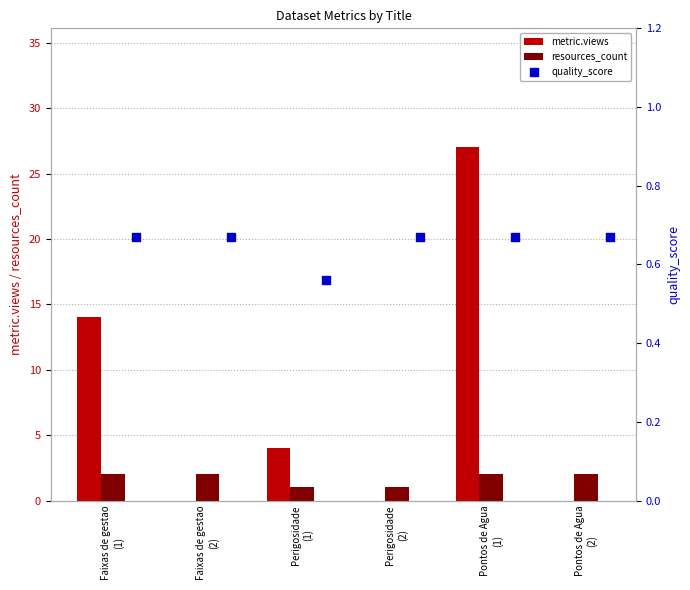

What is the sum of all metric.views values?

45